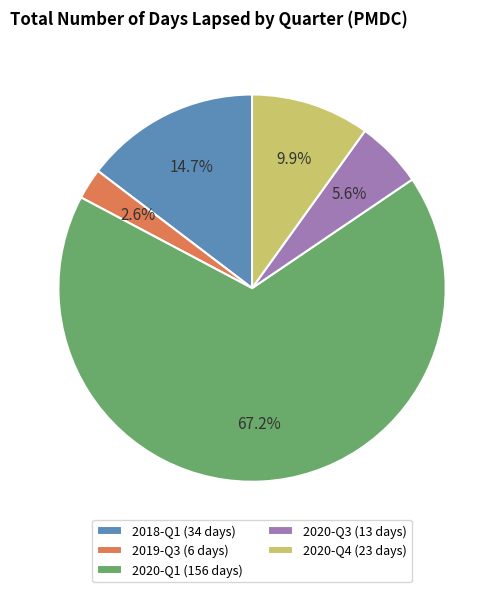

Is there a majority slice in this chart?

Yes